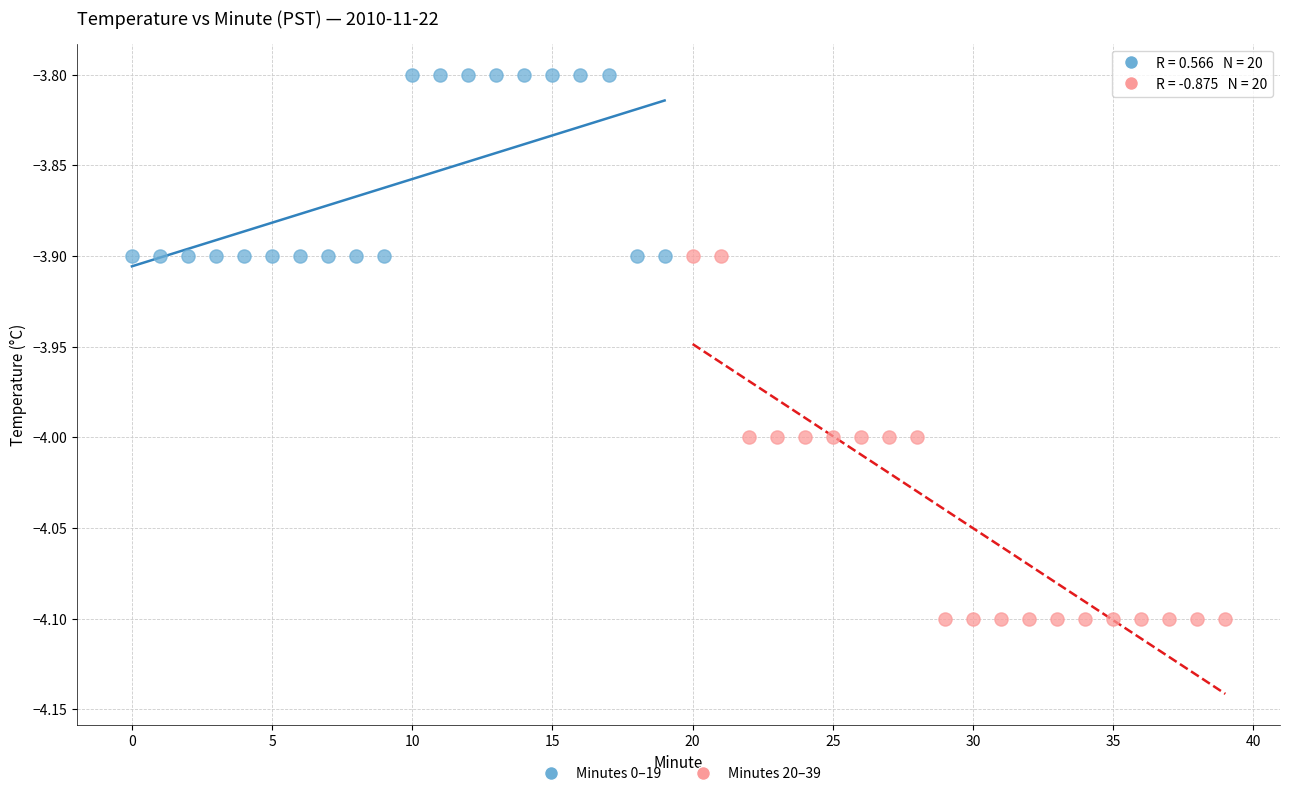

Which series has the largest Y range (max minus min)?

Minutes 20–39